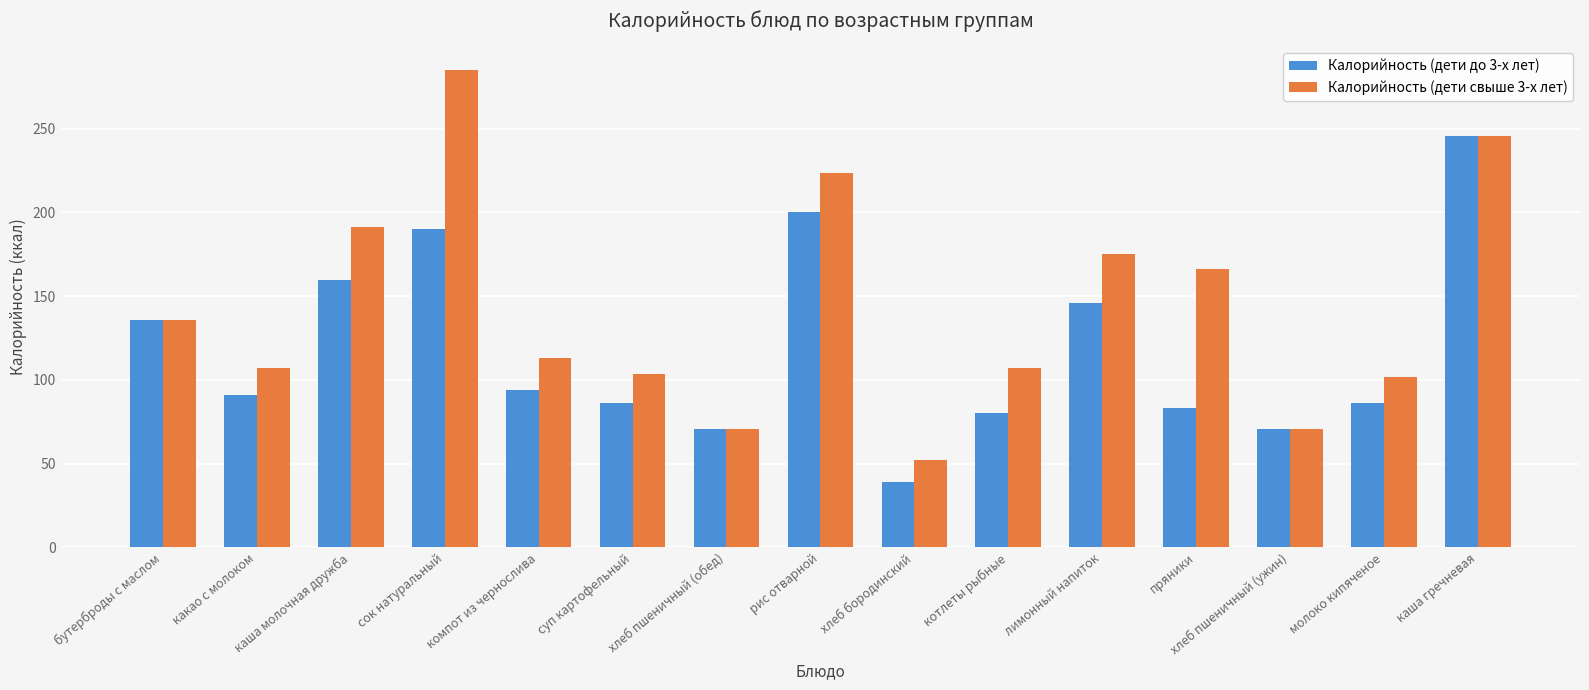

Which series has the largest range (max minus min)?

Калорийность (дети свыше 3-х лет)